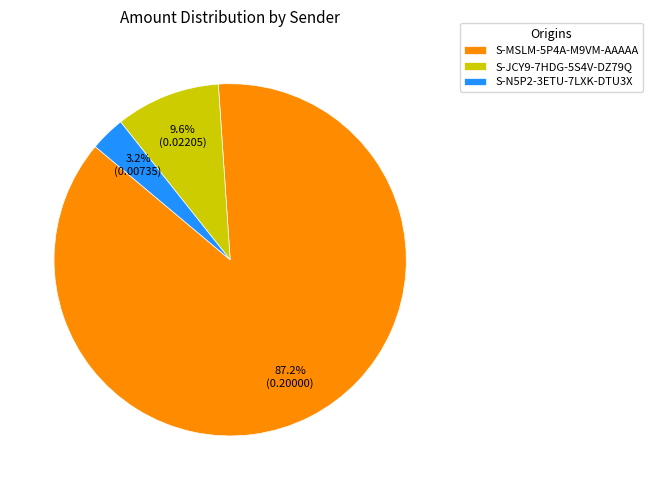

Count the number of slices in the pie.

3